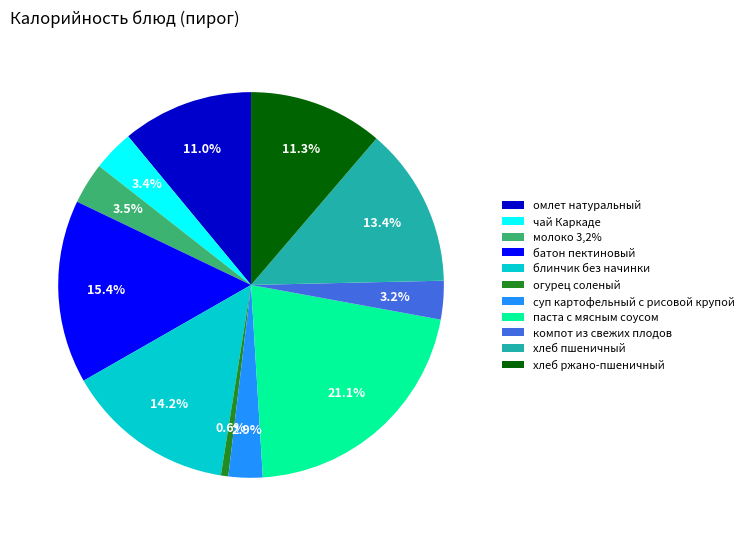

Which has a higher value, молоко 3,2% or хлеб ржано-пшеничный?

хлеб ржано-пшеничный